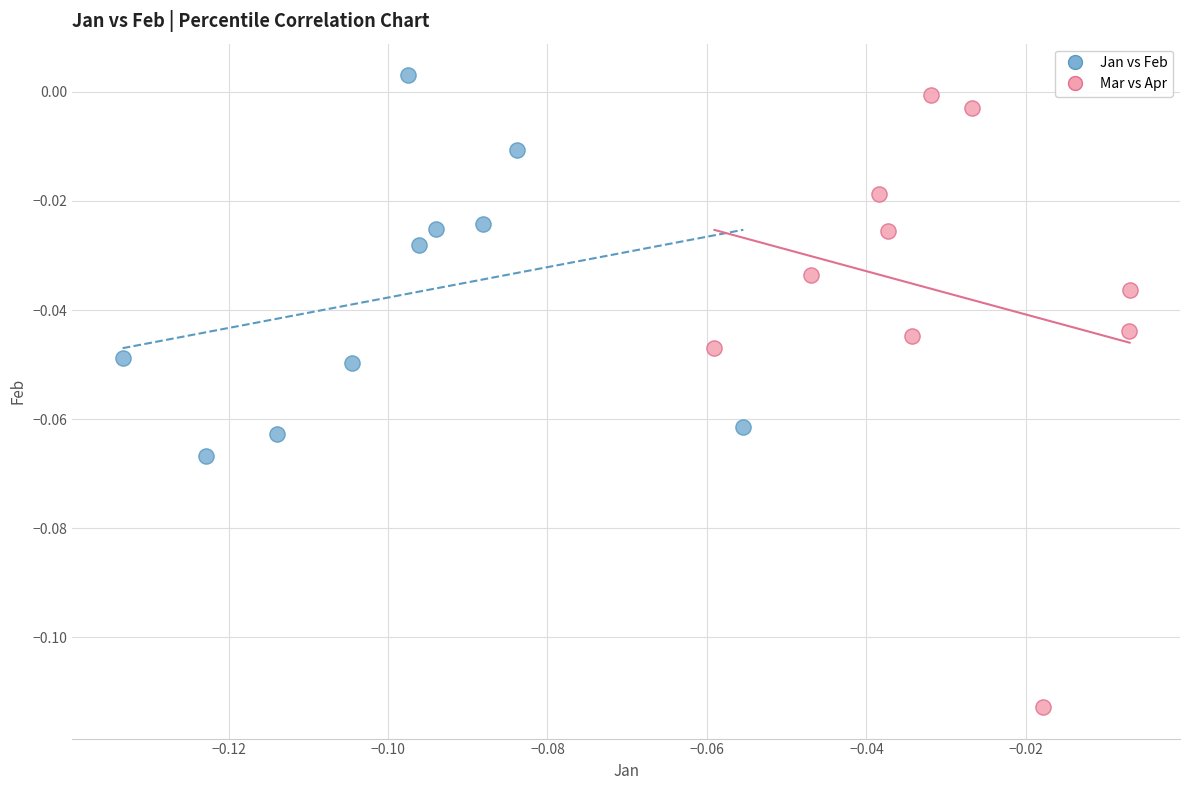

Which series reaches the maximum Y coordinate?

Jan vs Feb